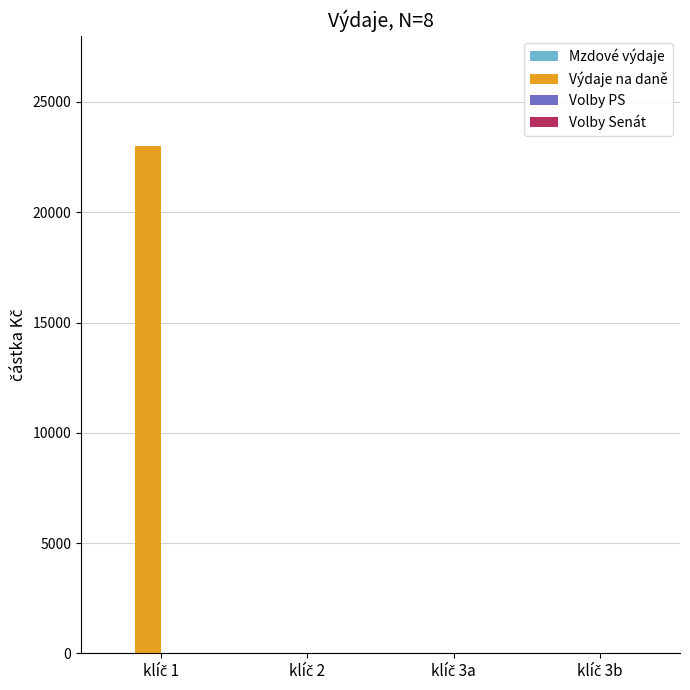

What is the maximum value shown in the chart?

23000